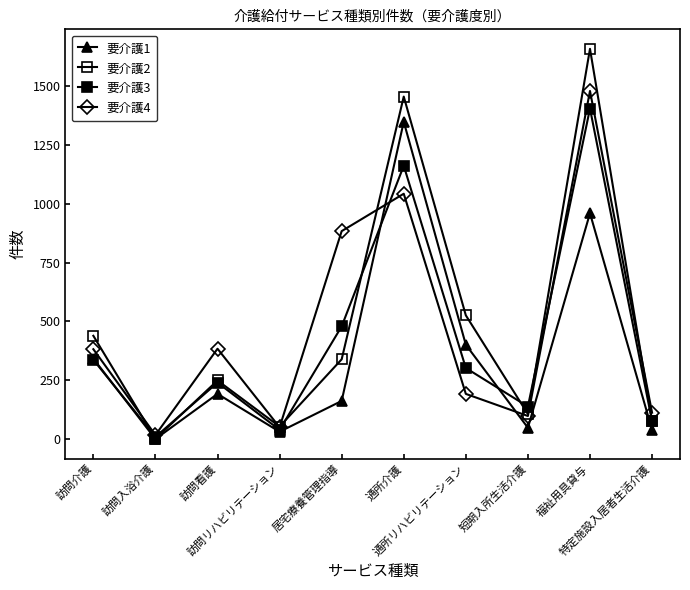

True or false: 要介護3 has a value of 464 at 通所リハビリテーション.

False